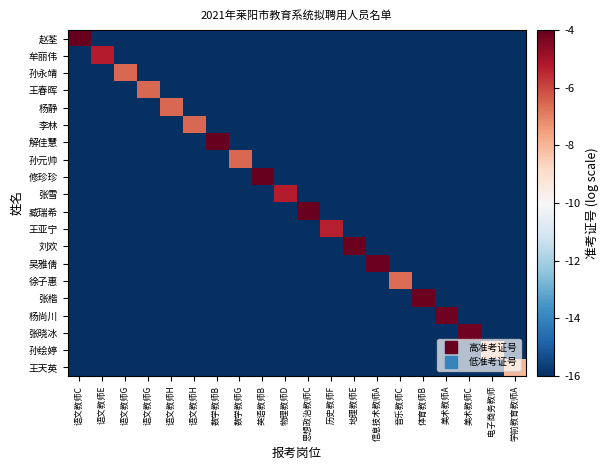

What is the difference between the highest and lowest values at 英语教师B?

12.0